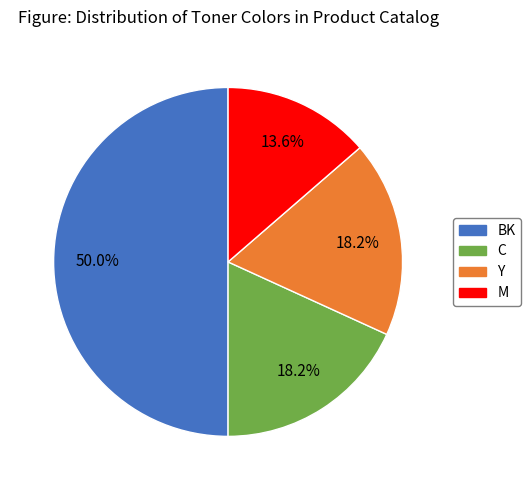

Between BK and M, which is larger?

BK